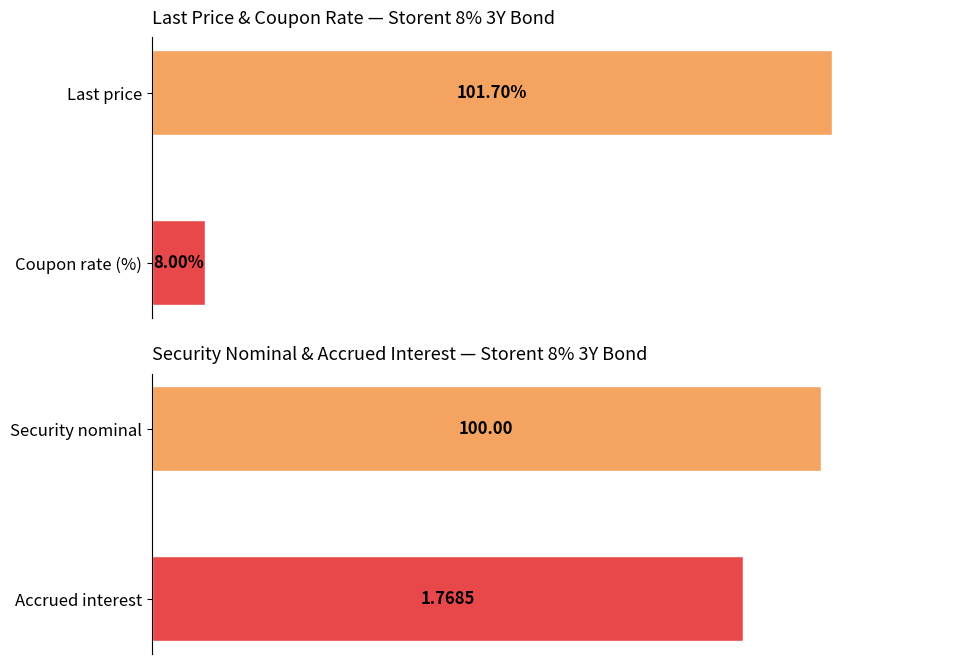

What is the highest value of the Security nominal series?

100.0